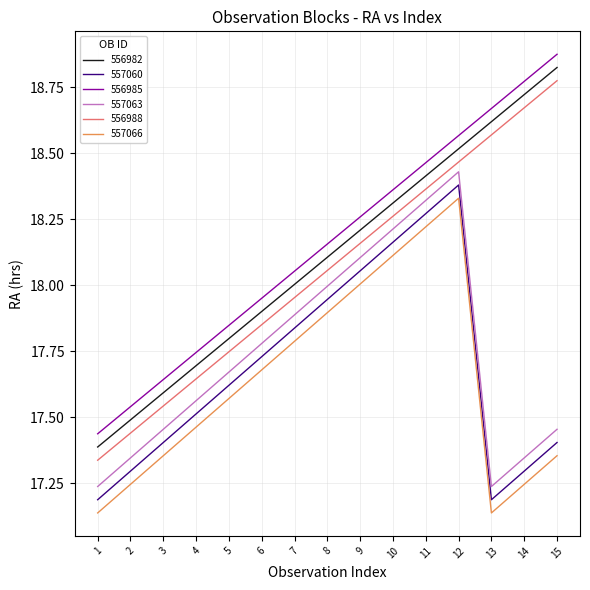

What is the difference between the maximum and minimum values in the 557063 series?

1.2